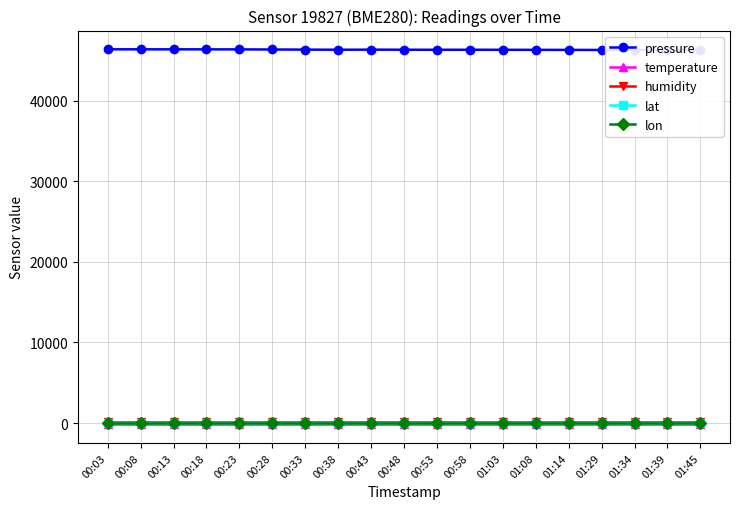

True or false: lat has more than 1 interior local peaks.

False